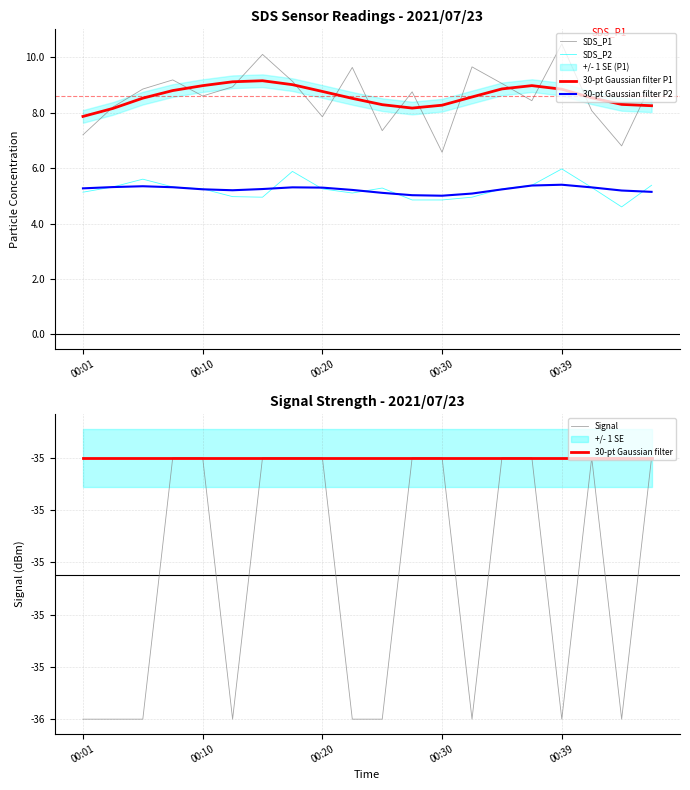

What is the greatest value displayed?

10.5